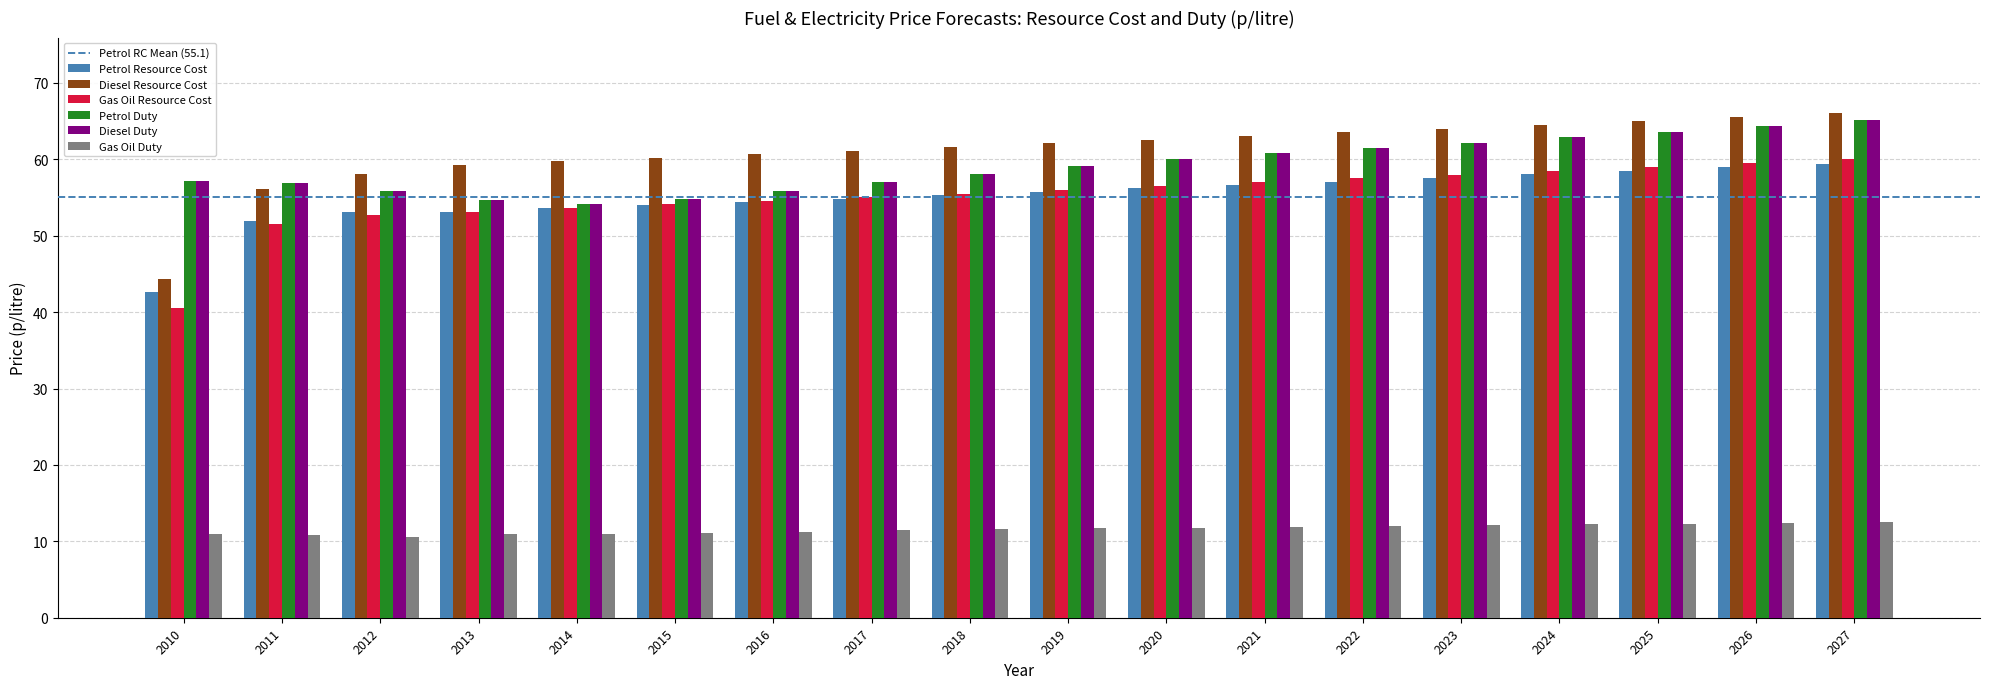

The value of Petrol Duty at 2019 is 100.4. True or false?

False